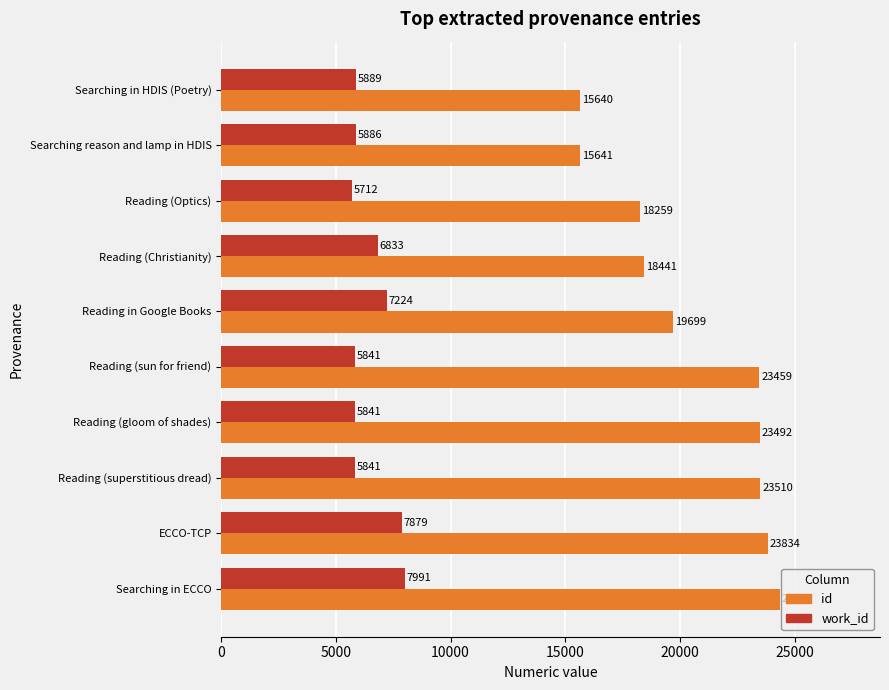

List the series in order of their overall mean, lowest first.

work_id, id